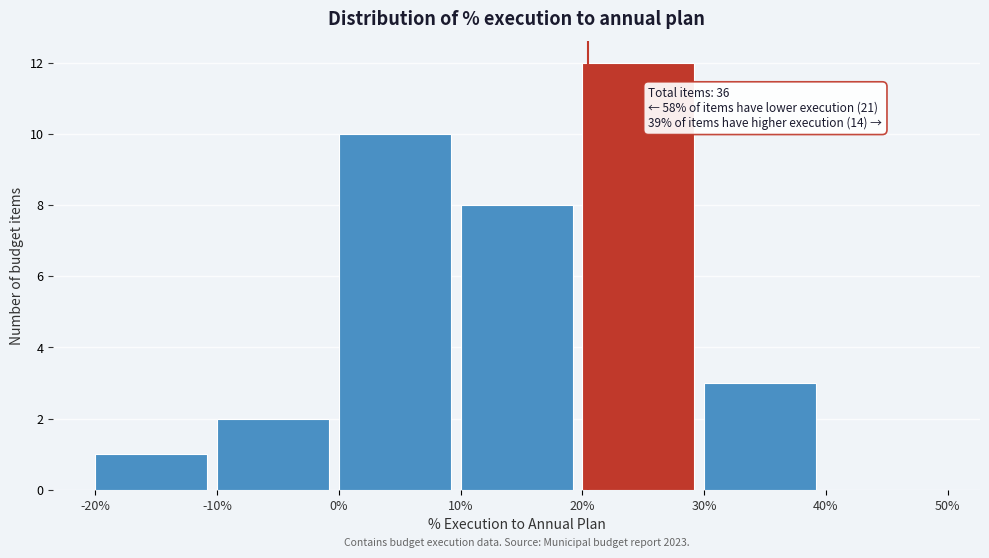

Reading left to right, what are all the values shown in this chart?

-20%=1	-10%=2	0%=10	10%=8	20%=12	30%=3	40%=0